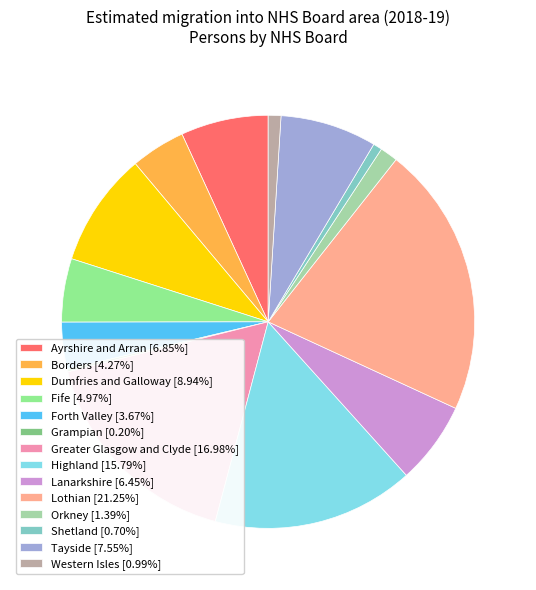

Which has a higher value, Lothian or Grampian?

Lothian